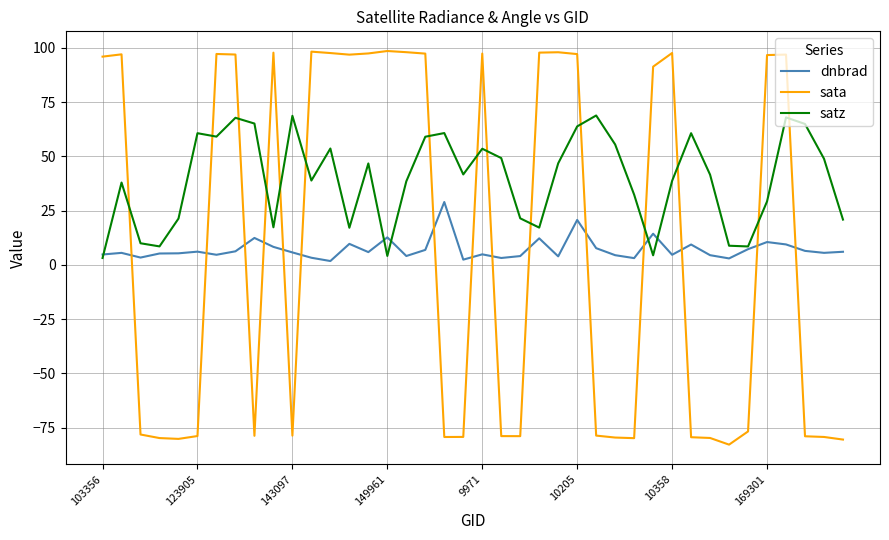

Which series ends up on top after the final intersection of dnbrad and sata?

dnbrad